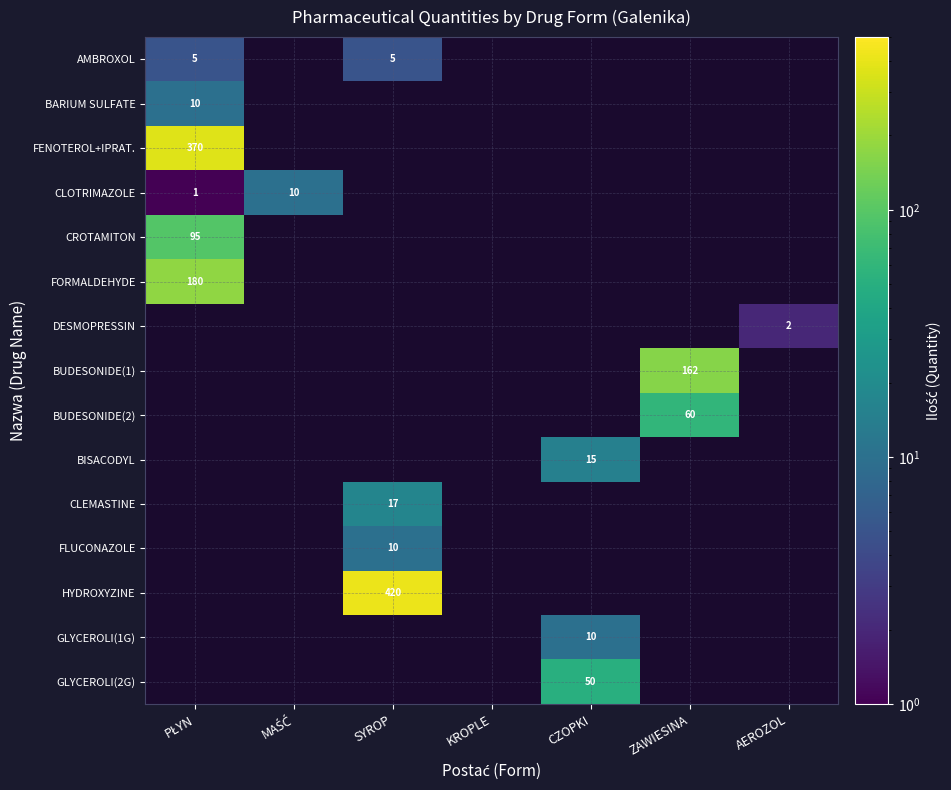

Between AEROZOL and CZOPKI, which is larger?

CZOPKI